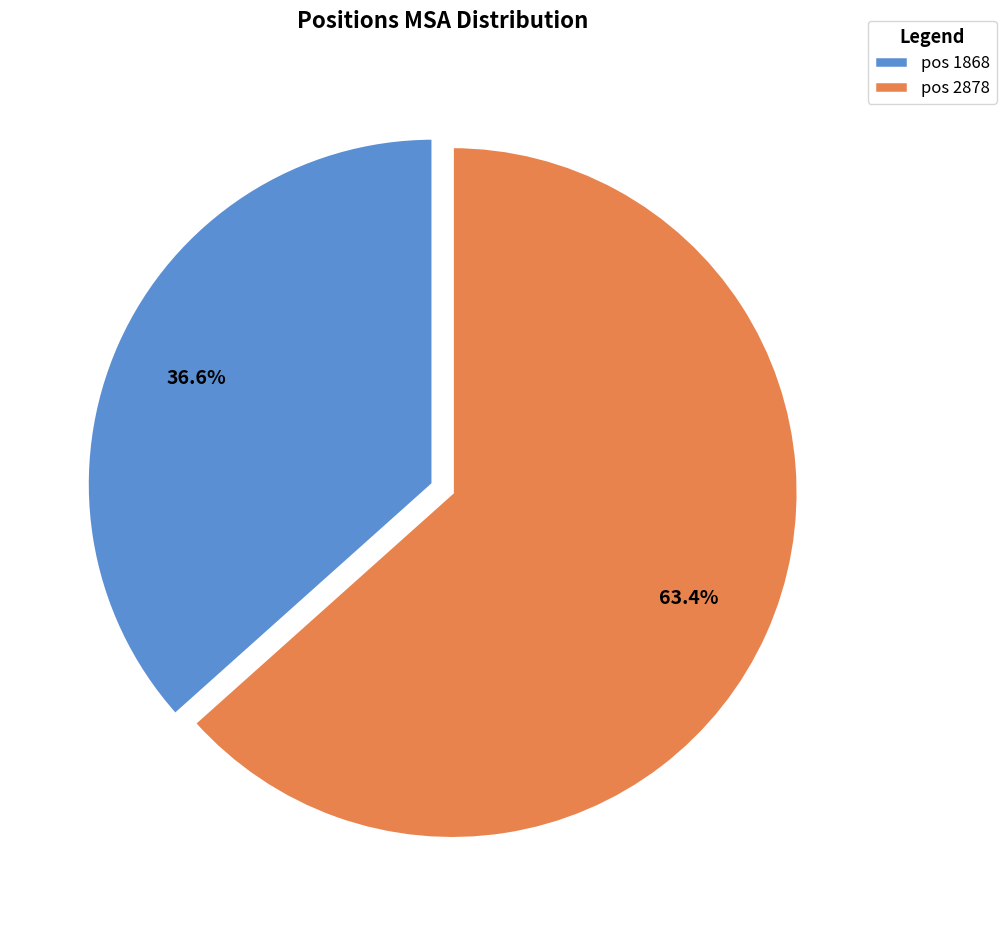

What is the ratio of the value at pos 2878 to the value at pos 1868?

1.7